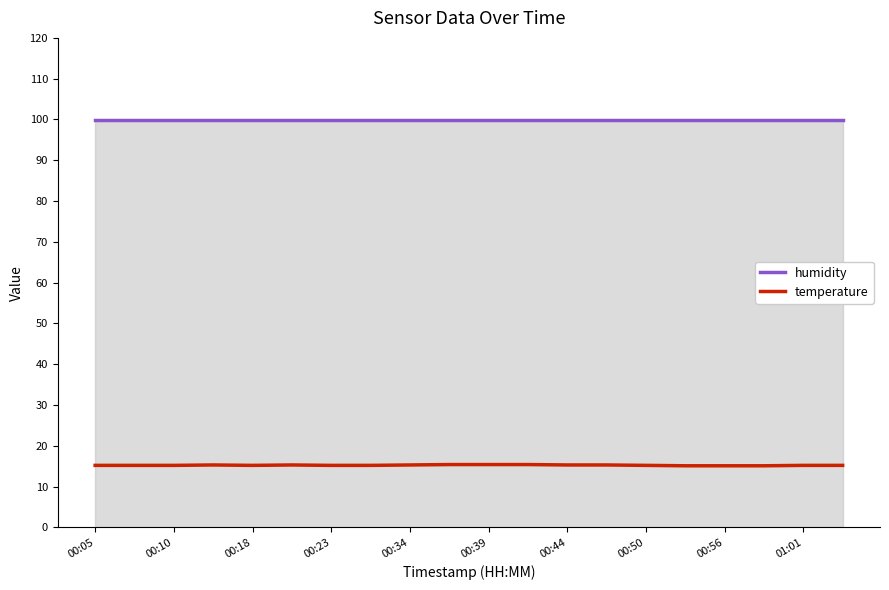

Which series has the widest spread of values?

temperature